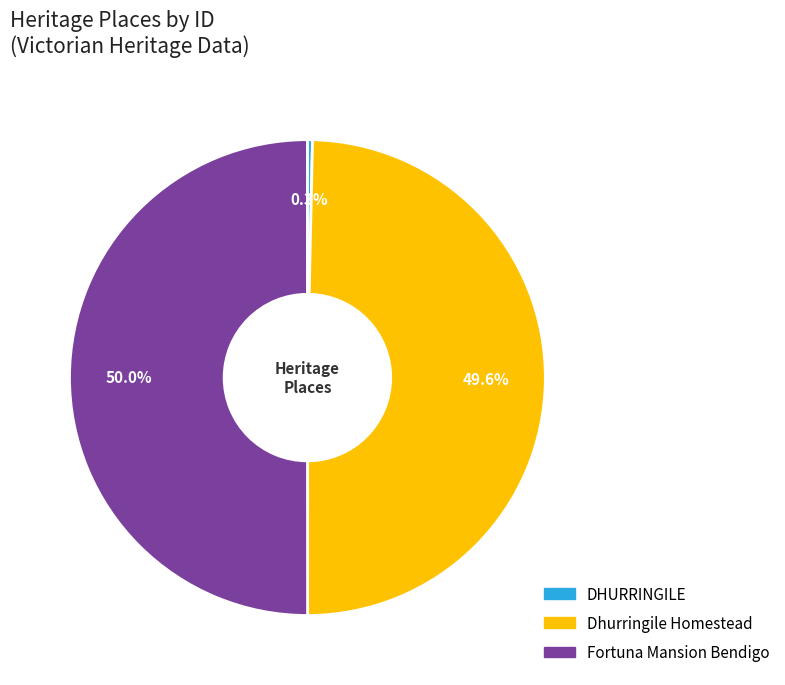

Between Fortuna Mansion Bendigo and DHURRINGILE, which is larger?

Fortuna Mansion Bendigo